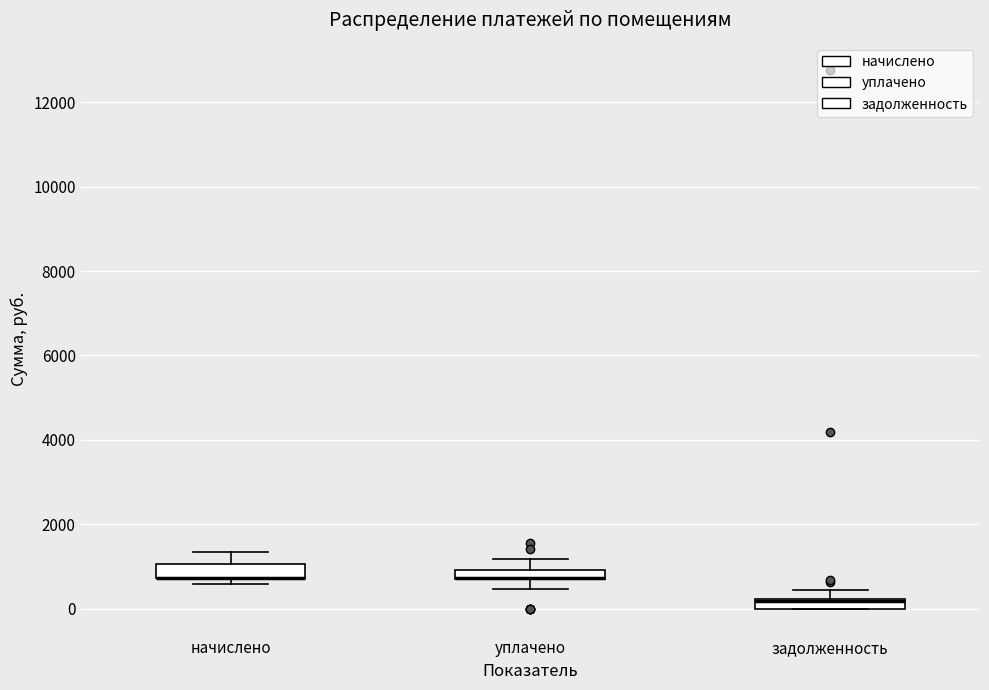

Where is the upper edge of the box for задолженность on the y-axis? The values are not printed on the chart, so give them approximately, as read against the axis.

200